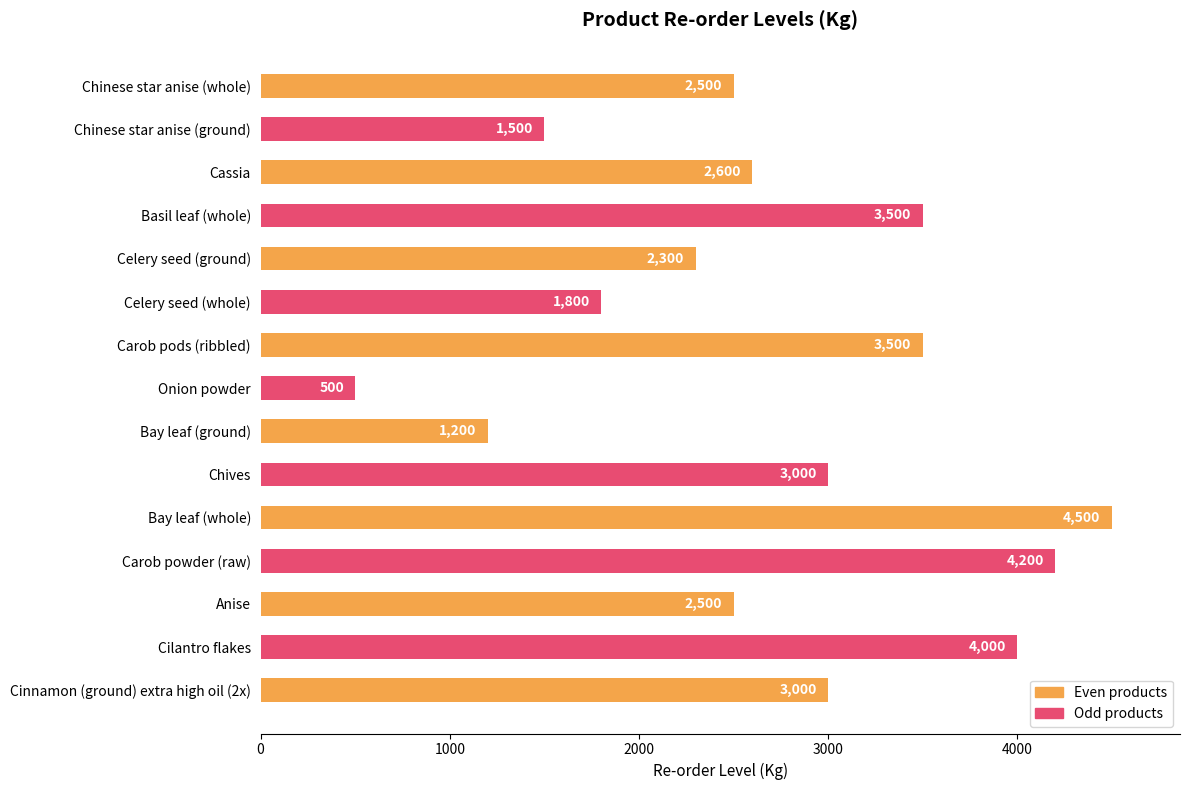

What is the minimum value shown in the chart?

500